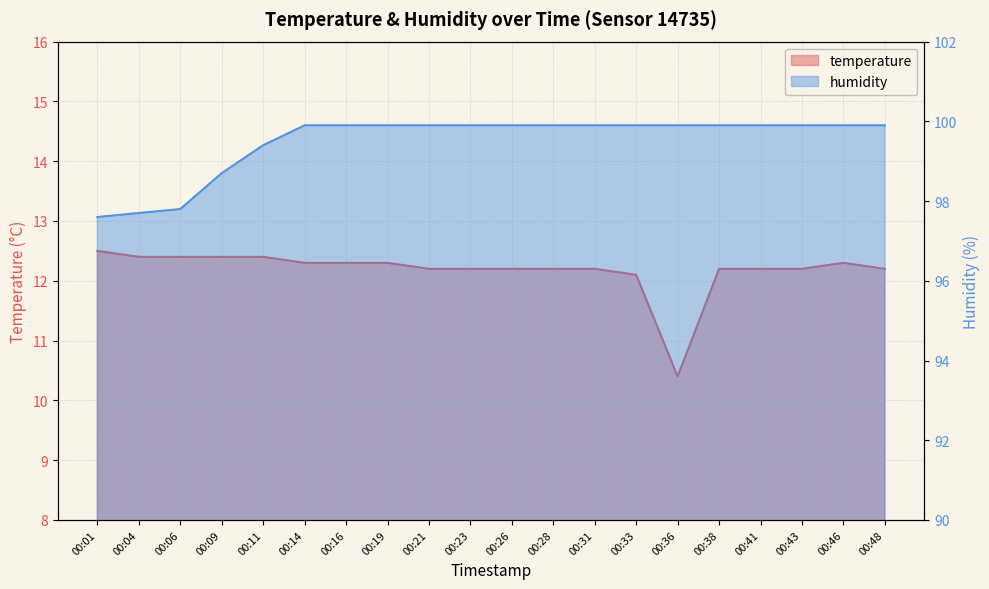

Rank the series by their maximum value, from lowest to highest.

temperature, humidity